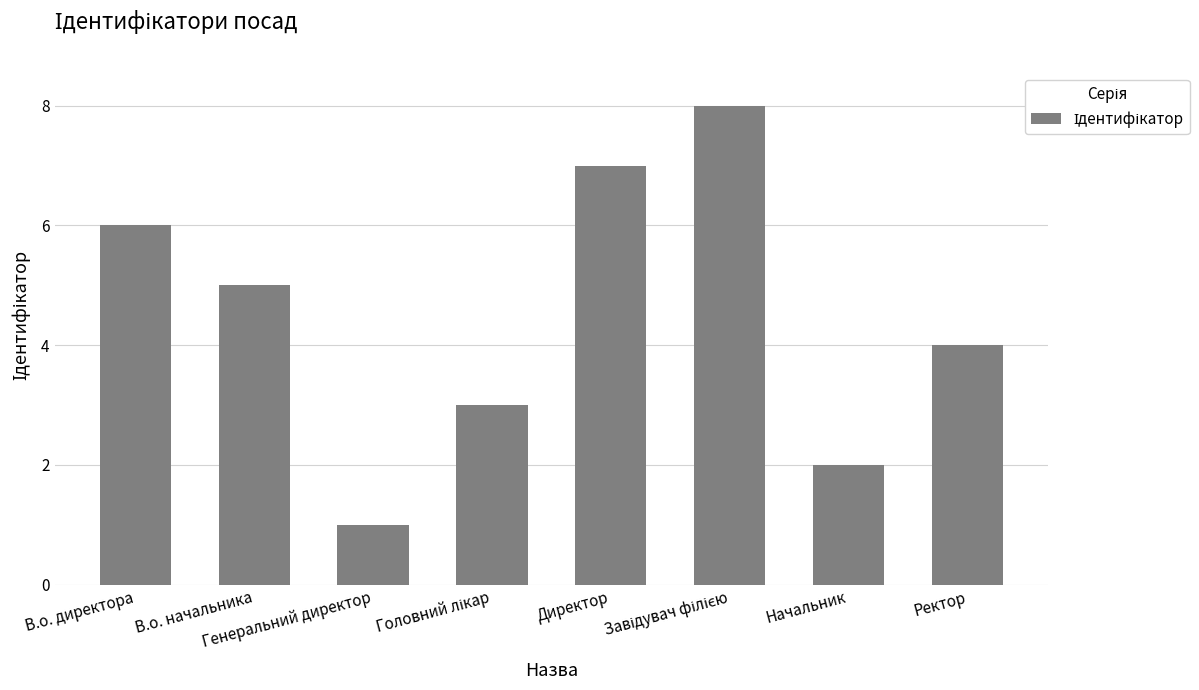

How many categories are shown in the chart?

8